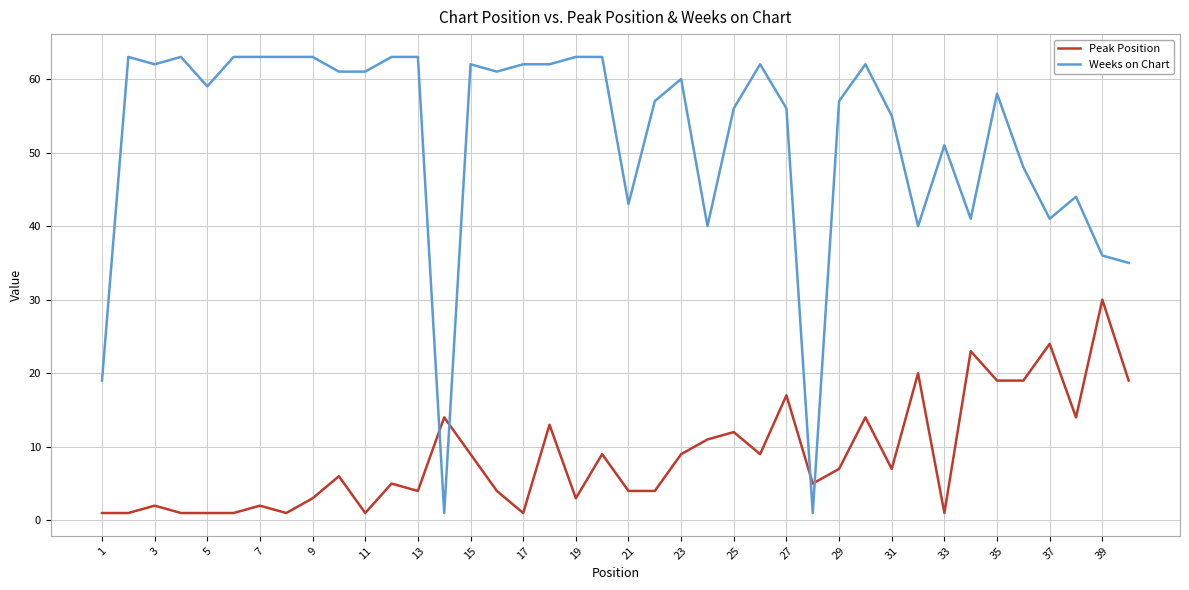

What is the difference between the second highest and minimum values in the Weeks on Chart series?

62